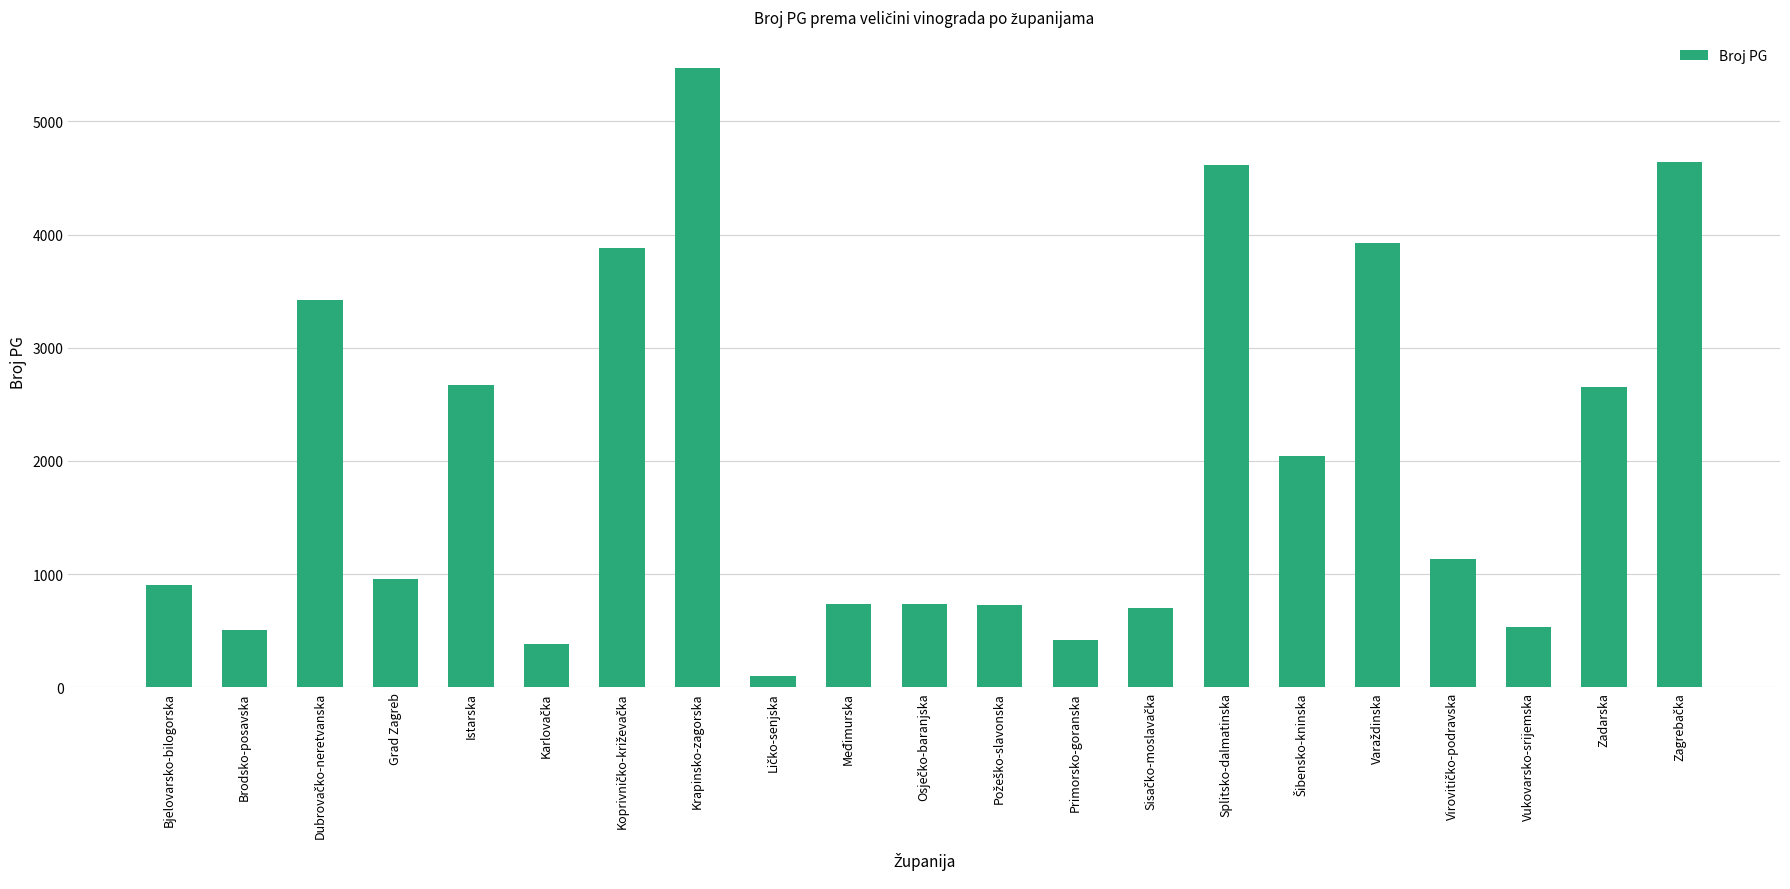

What is the ratio of the value at Međimurska to the value at Zadarska?

0.3